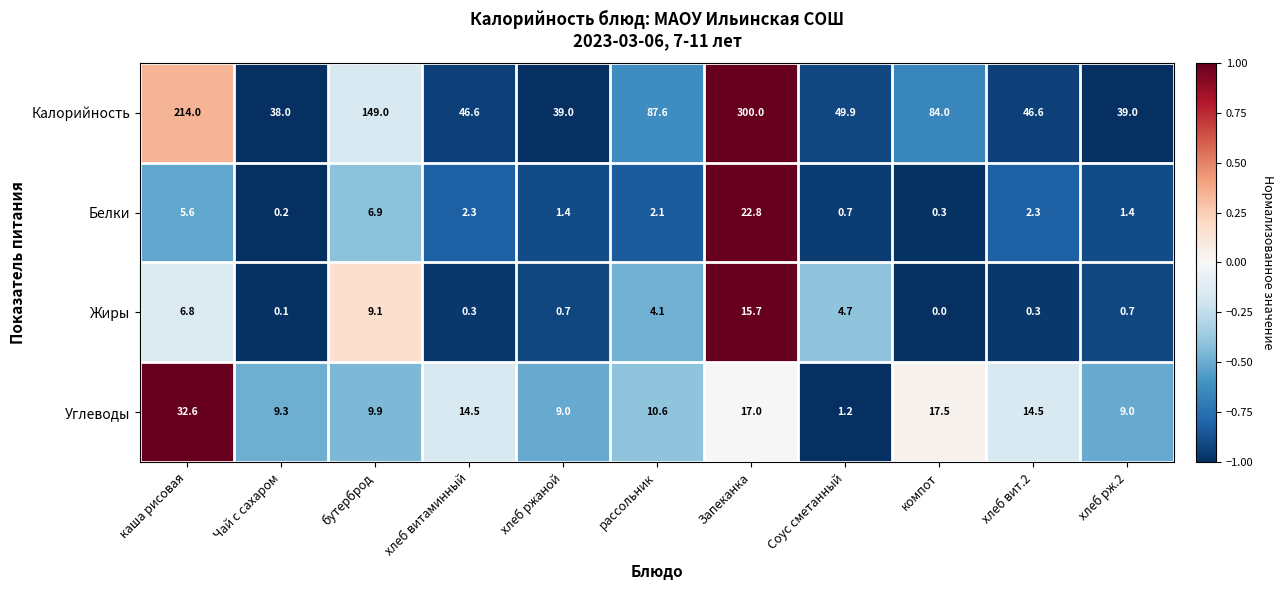

What is the difference between the maximum and minimum values in the Калорийность series?

262.0